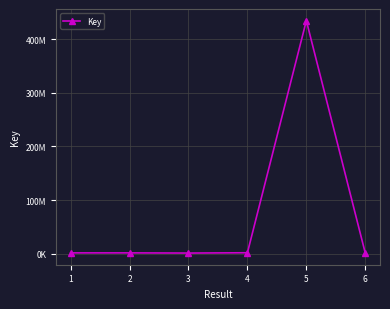

Approximately how many times larger is the value at 6 compared to 3?

0.9